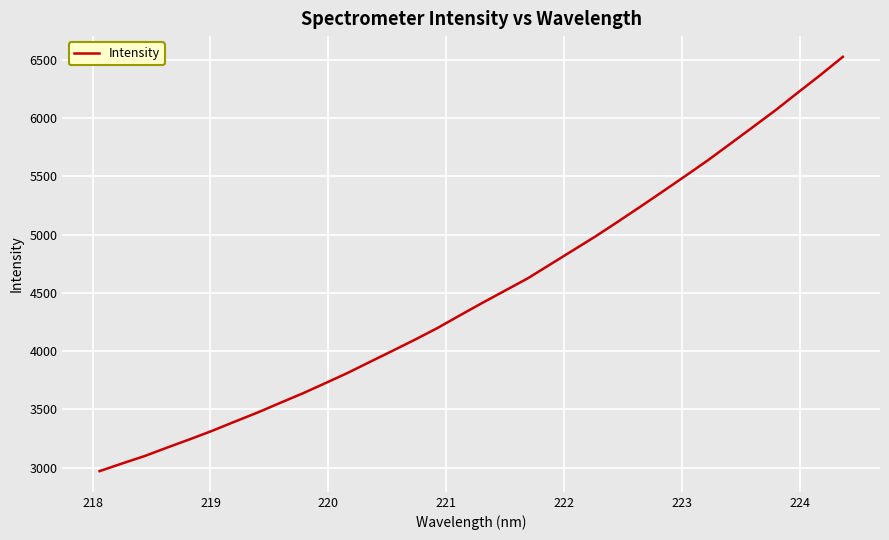

True or false: the data has more than 0 interior local peaks.

False